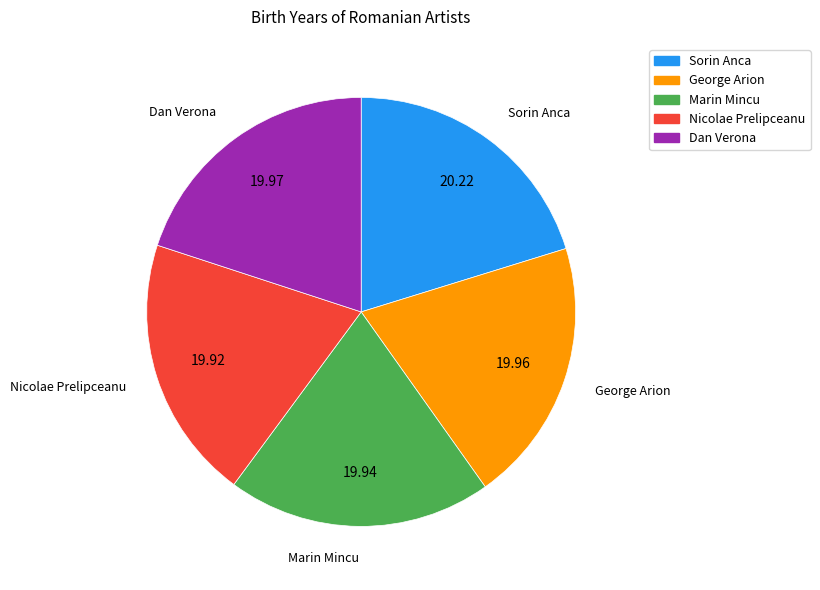

Approximately how many times larger is the value at Dan Verona compared to Nicolae Prelipceanu?

1.0